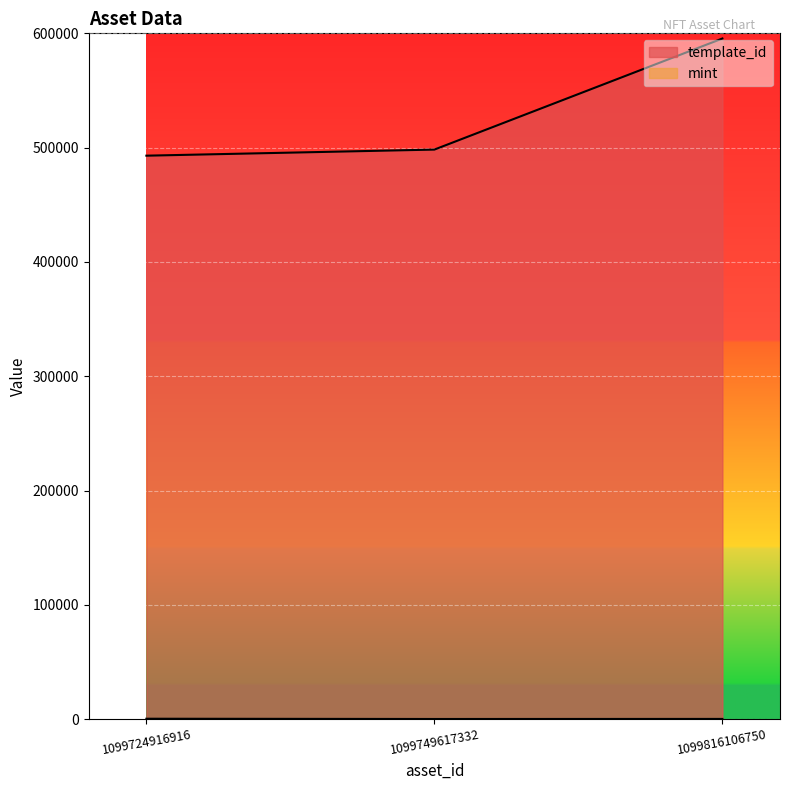

Rank the series by their average value, from highest to lowest.

template_id, mint